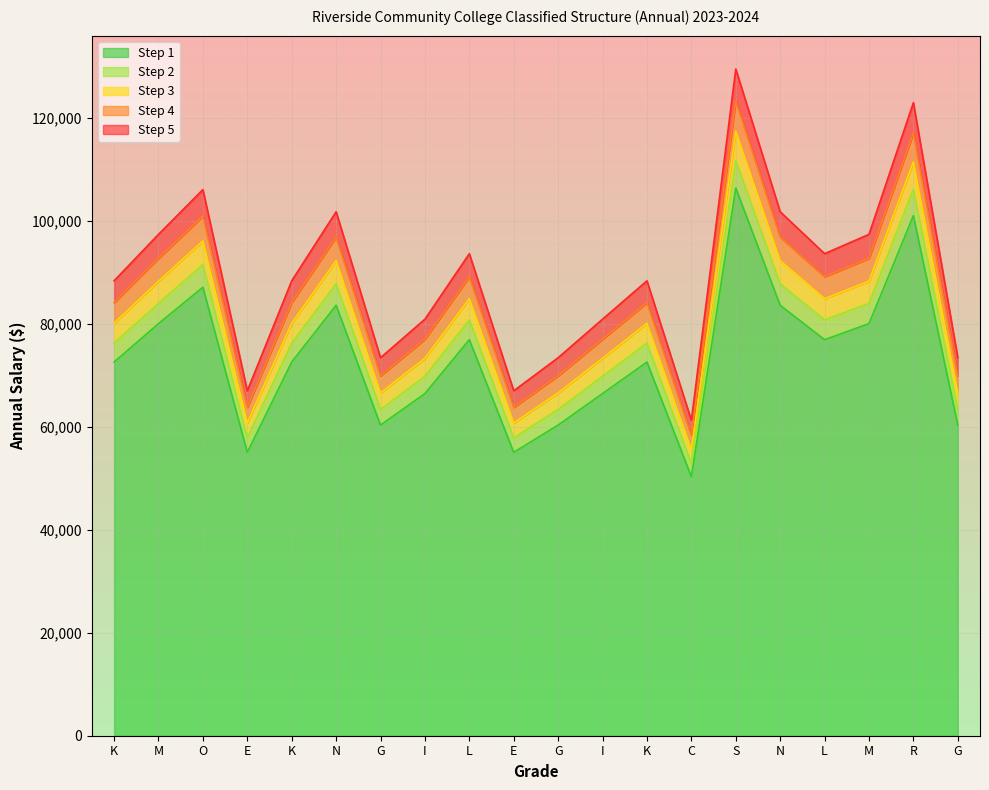

How many lines are shown in the chart?

5